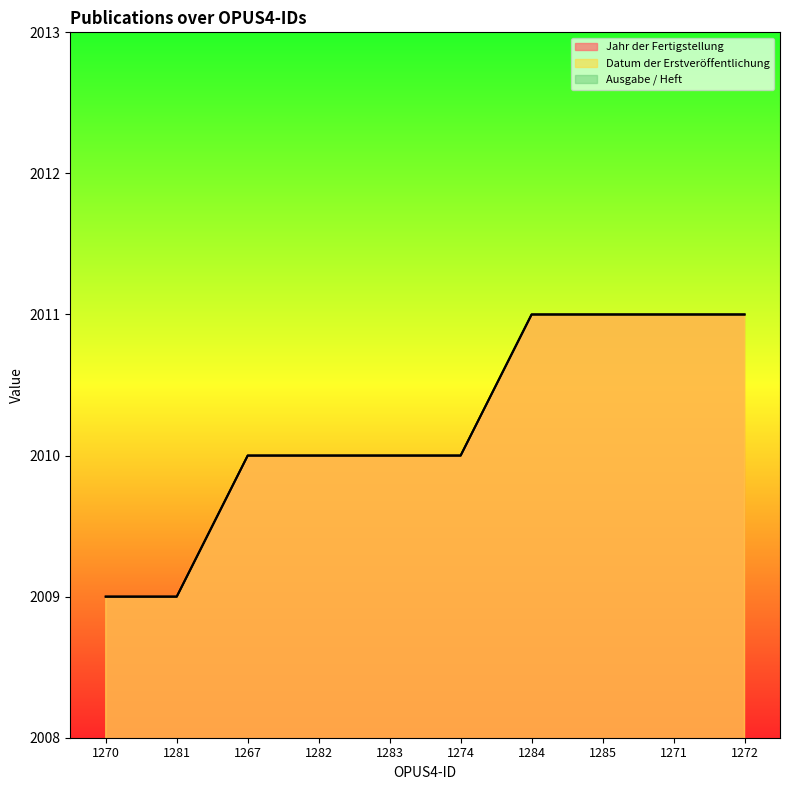

At how many categories does at least one series exceed 645?

10